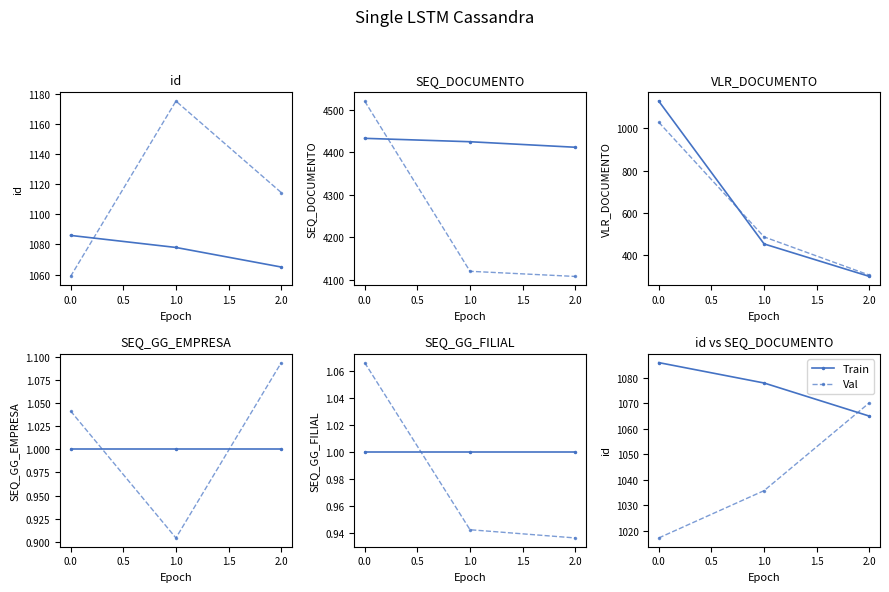

Rank the series at 0.0 from highest to lowest value.

Train, Val